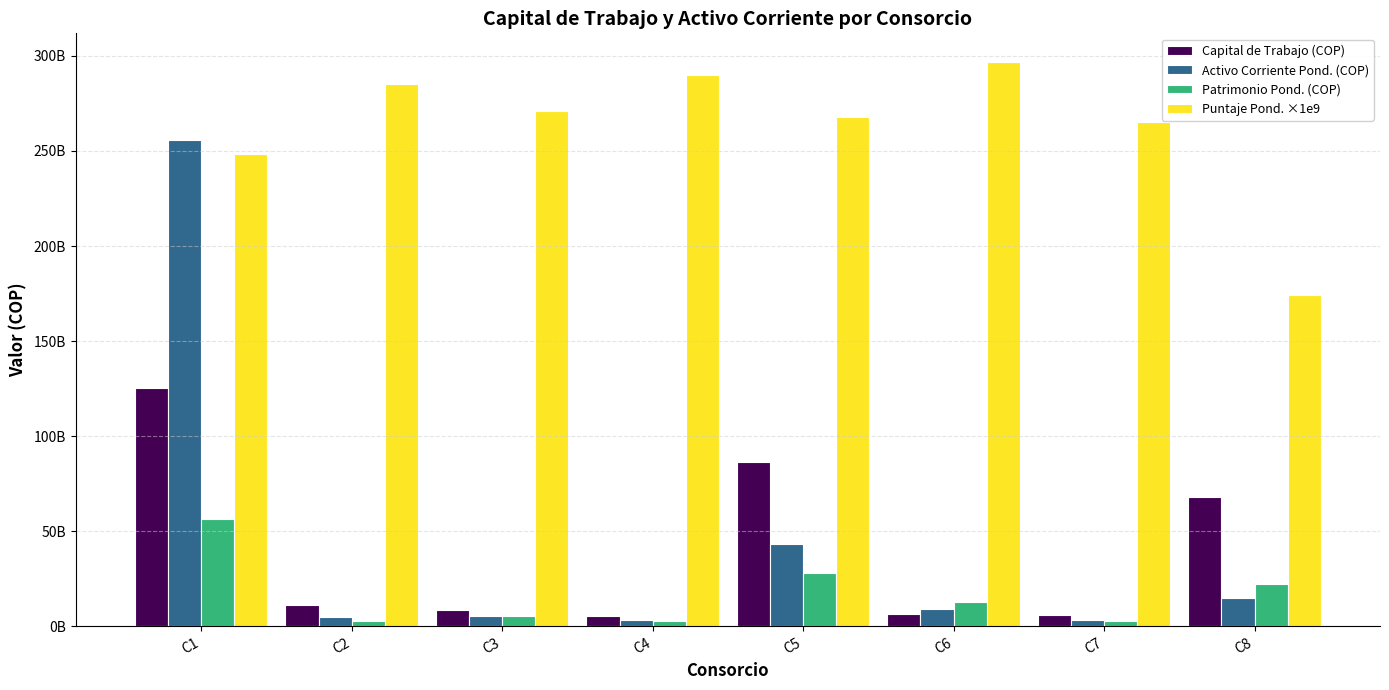

What are all the series names shown in the legend?

Capital de Trabajo (COP), Activo Corriente Pond. (COP), Patrimonio Pond. (COP), Puntaje Pond. ×1e9